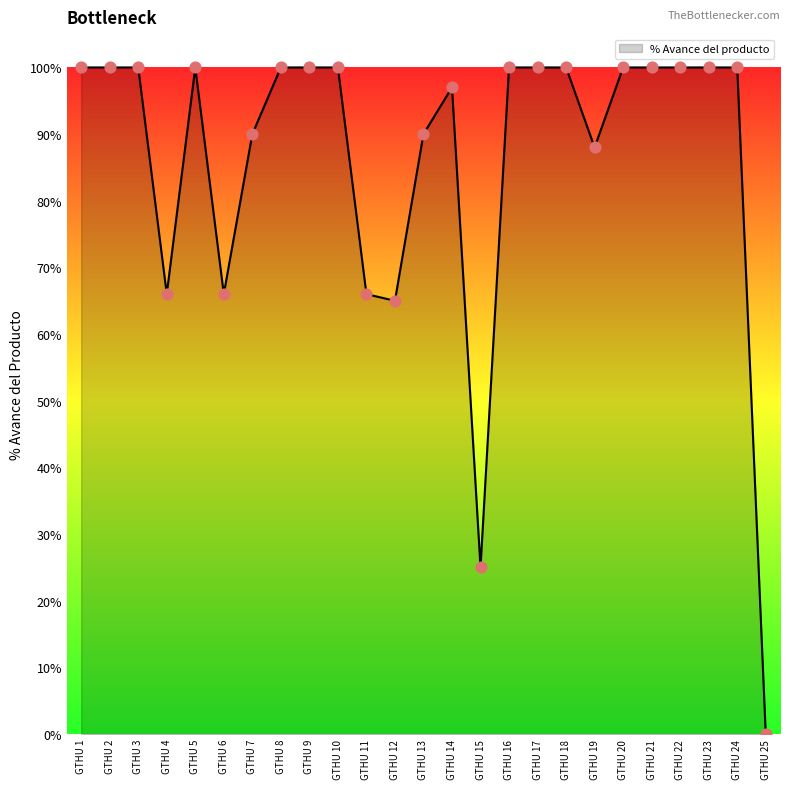

Does the chart have visible grid lines?

No